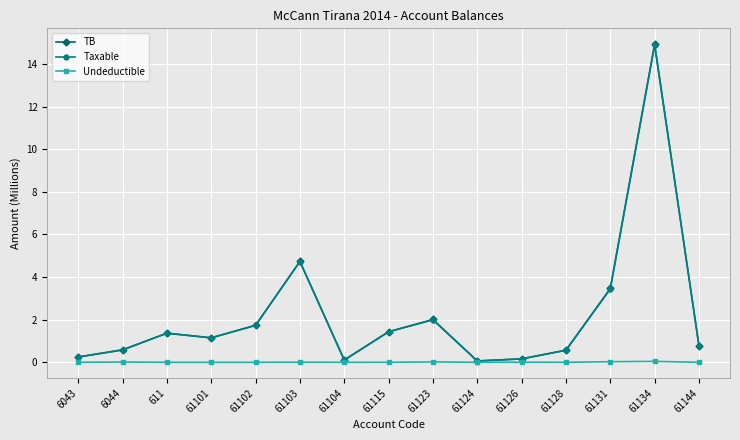

What are all the series names shown in the legend?

TB, Taxable, Undeductible